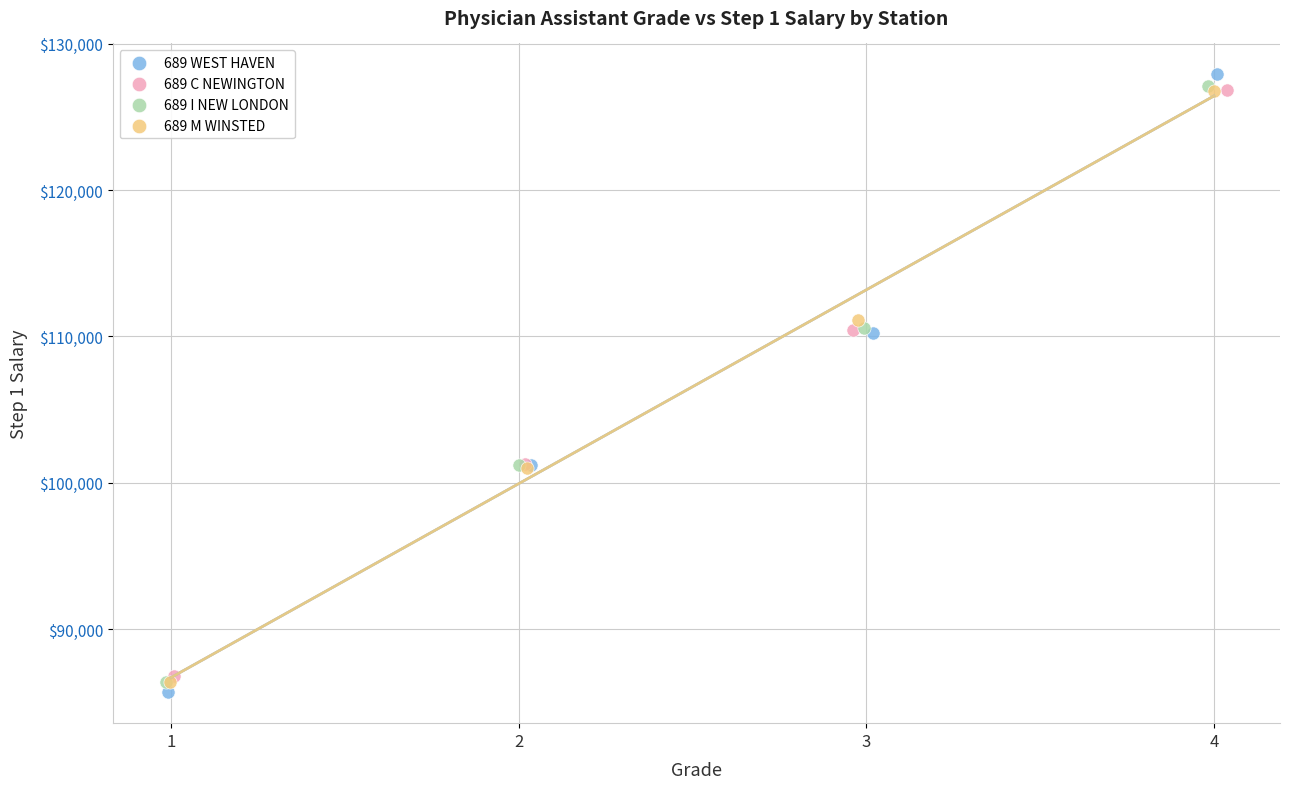

Which series has the widest spread of Y values?

689 WEST HAVEN